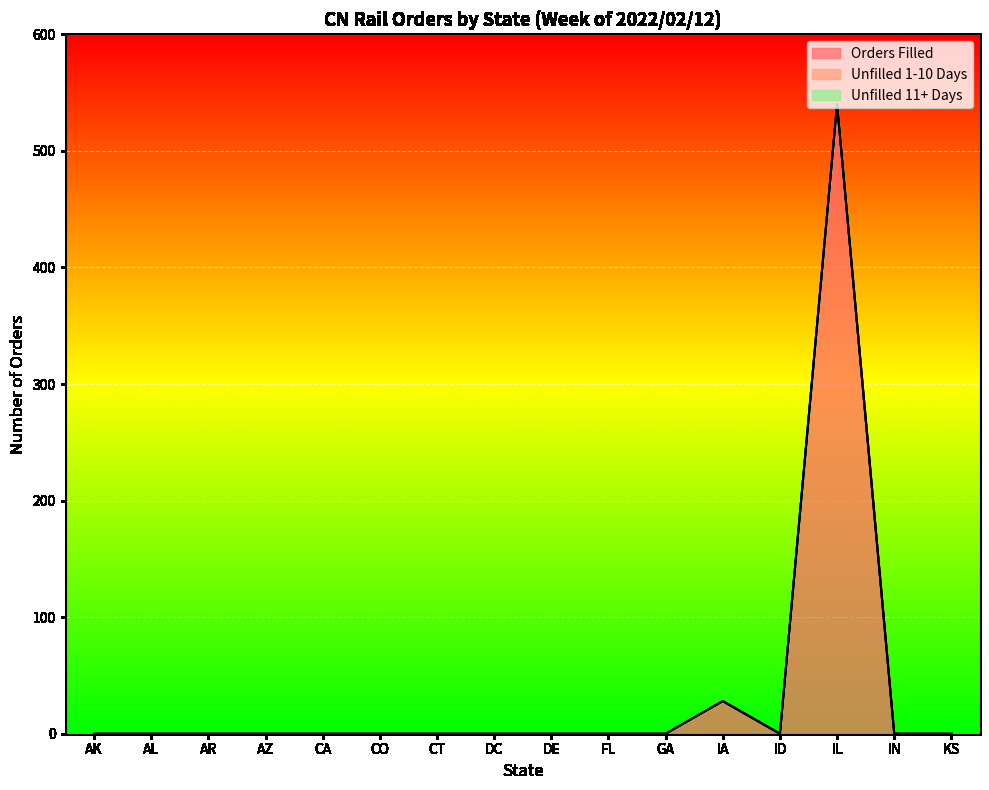

What position from the left is CA?

5